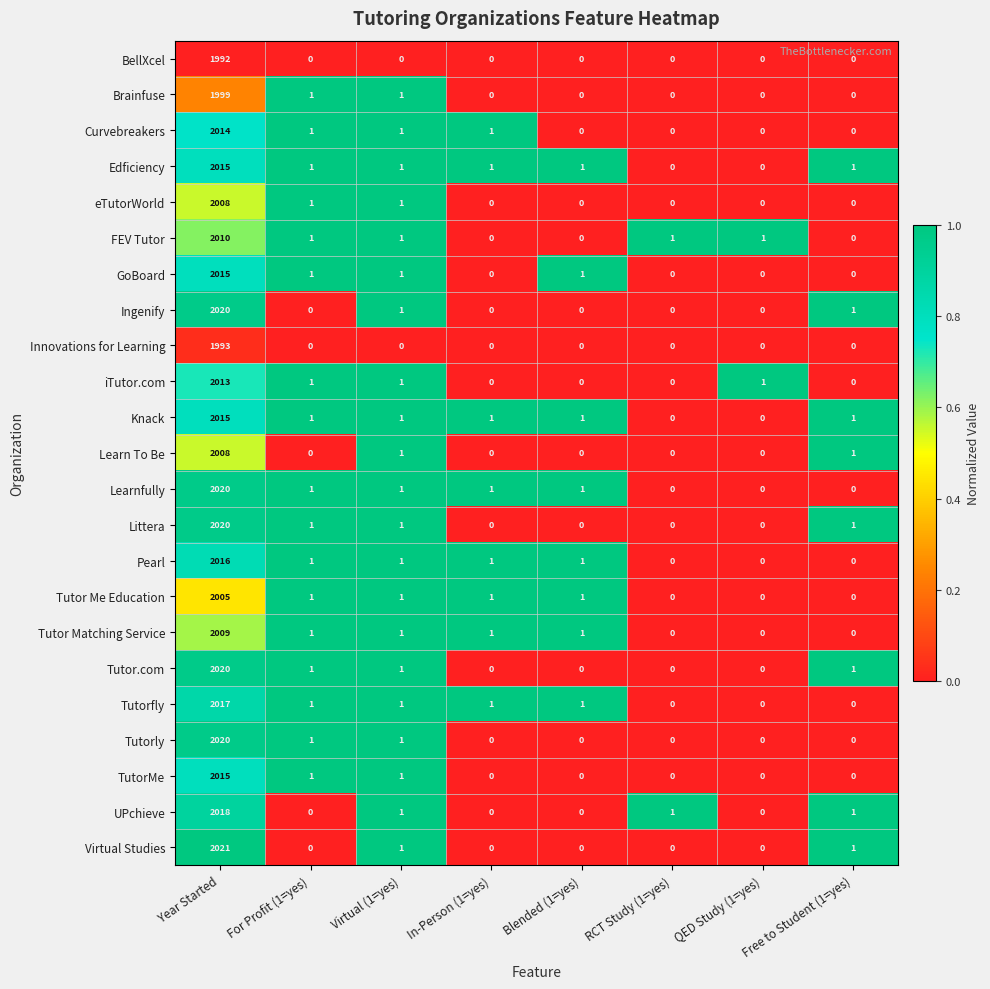

What is the approximate value of Learnfully at Year Started, to the nearest 100?

2000